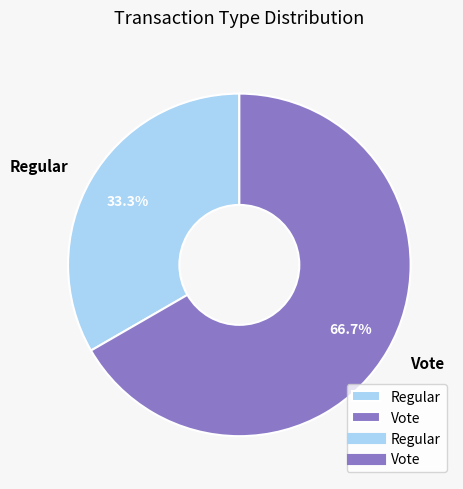

What percentage is the Regular slice, to the nearest percent?

33%